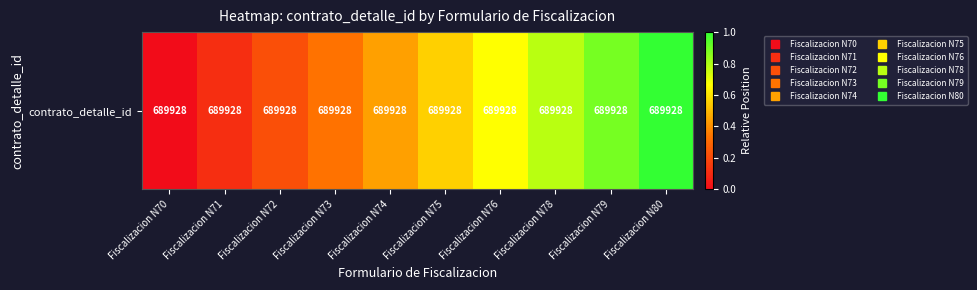

Rank the categories by value from lowest to highest.

Fiscalizacion N70, Fiscalizacion N71, Fiscalizacion N72, Fiscalizacion N73, Fiscalizacion N74, Fiscalizacion N75, Fiscalizacion N76, Fiscalizacion N78, Fiscalizacion N79, Fiscalizacion N80